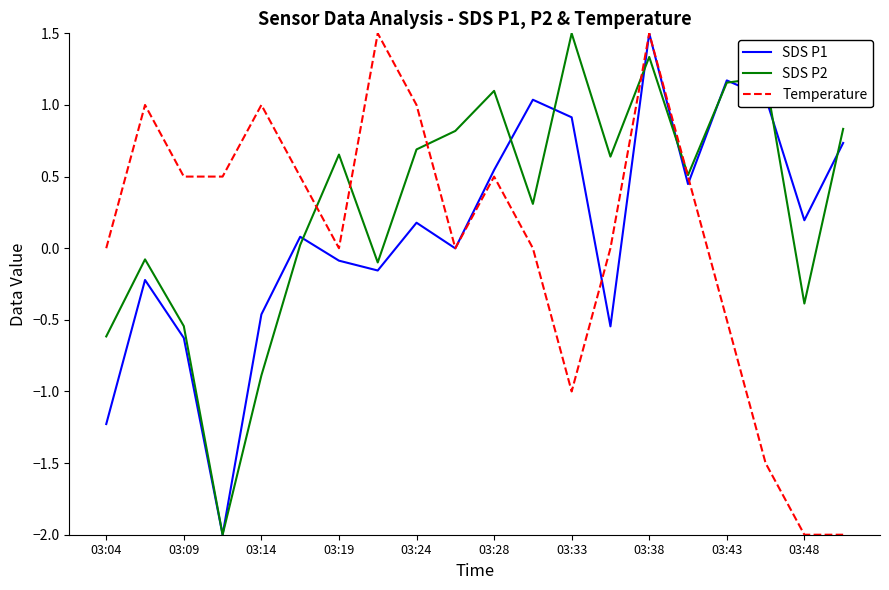

How many times do Temperature and SDS P2 cross each other?

5